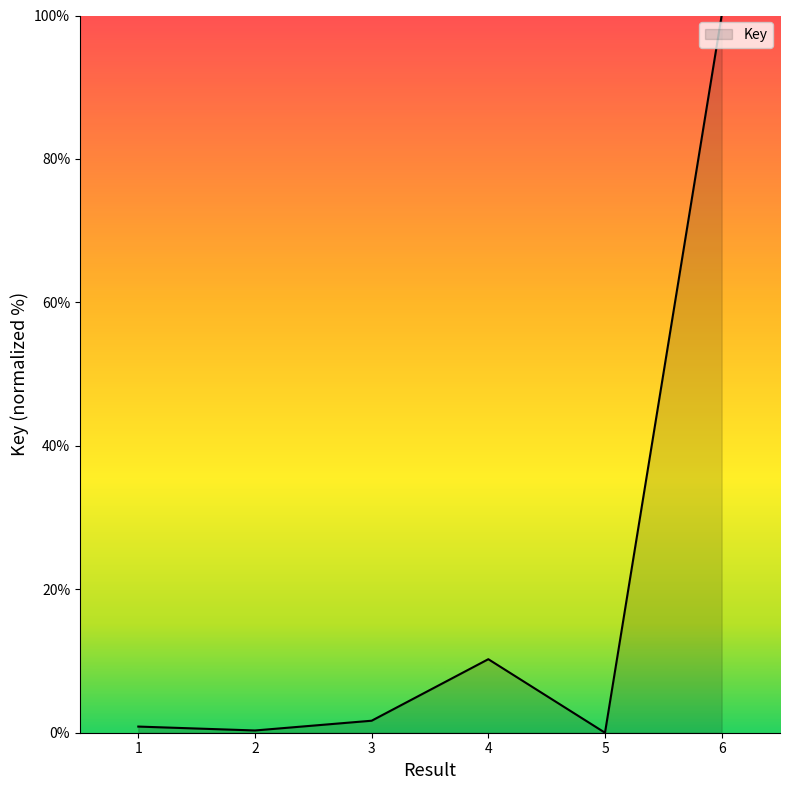

What is the average value?

18.8